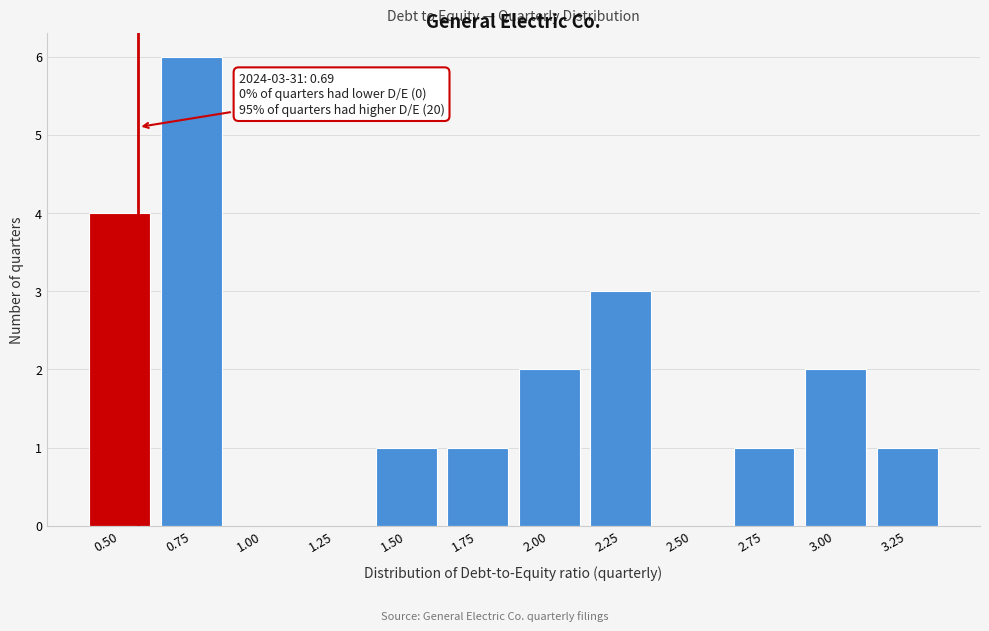

Reading left to right, what are all the values shown in this chart?

0.50=4	0.75=6	1.00=0	1.25=0	1.50=1	1.75=1	2.00=2	2.25=3	2.50=0	2.75=1	3.00=2	3.25=1